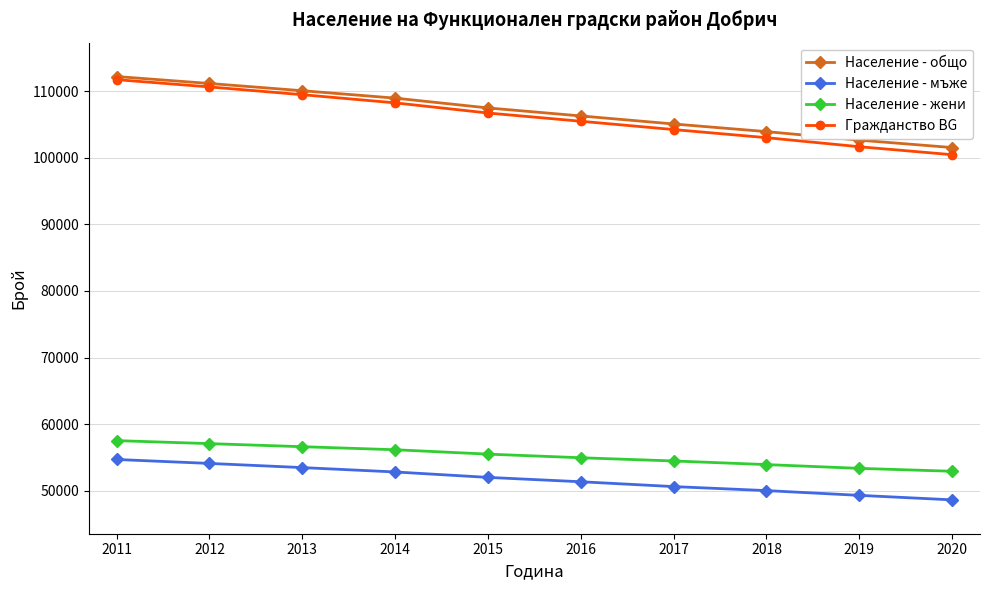

Reading right to left, extract all data points from this chart.

Население - общо: 2020=101536	2019=102649	2018=103929	2017=105076	2016=106284	2015=107486	2014=108959	2013=110072	2012=111159	2011=112203
Население - мъже: 2020=48621	2019=49297	2018=50011	2017=50614	2016=51340	2015=51996	2014=52811	2013=53468	2012=54093	2011=54685
Население - жени: 2020=52915	2019=53352	2018=53918	2017=54462	2016=54944	2015=55490	2014=56148	2013=56604	2012=57066	2011=57518
Гражданство BG: 2020=100463	2019=101662	2018=103020	2017=104238	2016=105487	2015=106724	2014=108249	2013=109477	2012=110643	2011=111736